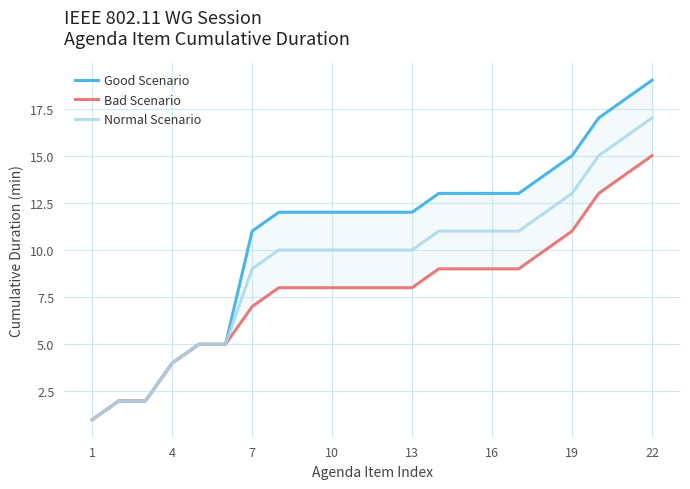

At how many categories does at least one series exceed 17?

2